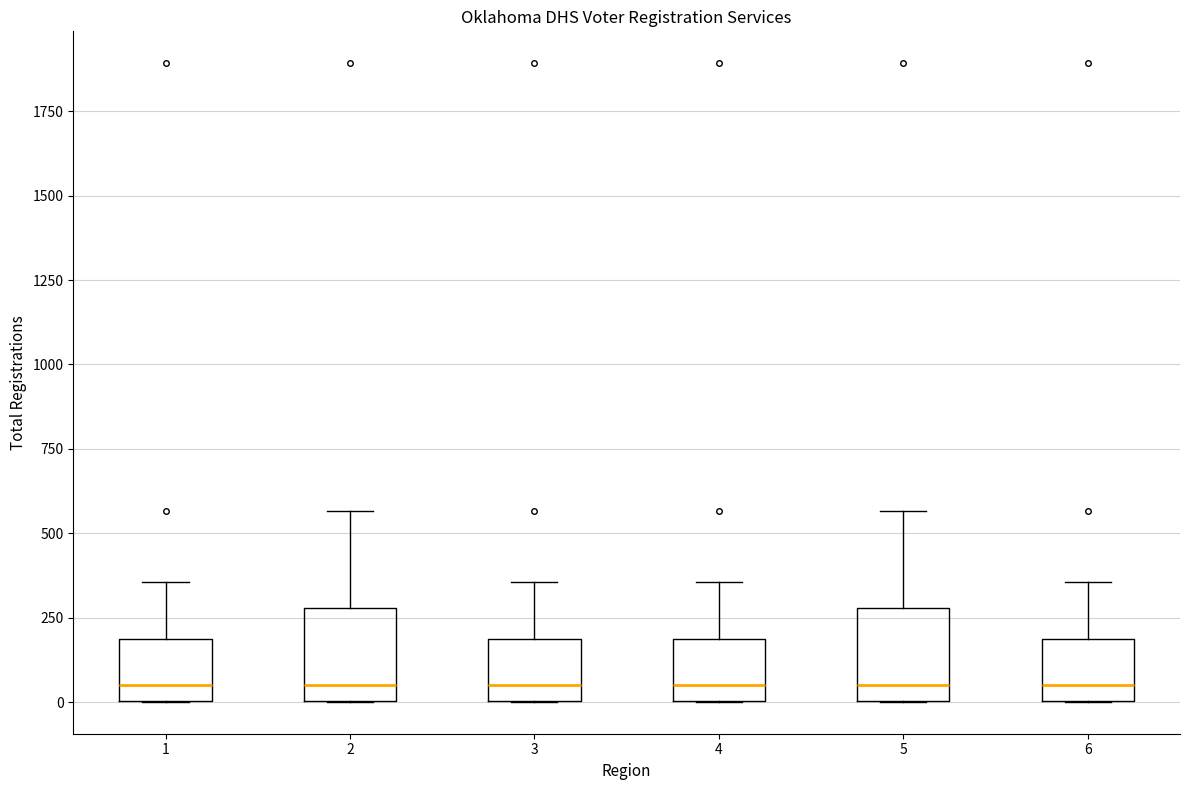

Reading left to right, transcribe this box plot: for each box, give where its median line is, the range the box spans, and where its two whiskers end, as read against the y-axis. The values are not printed on the chart, so give them approximately, as read against the axis.

1: median 50, box 0 to 200, whiskers 0 to 350
2: median 50, box 0 to 300, whiskers 0 to 550
3: median 50, box 0 to 200, whiskers 0 to 350
4: median 50, box 0 to 200, whiskers 0 to 350
5: median 50, box 0 to 300, whiskers 0 to 550
6: median 50, box 0 to 200, whiskers 0 to 350